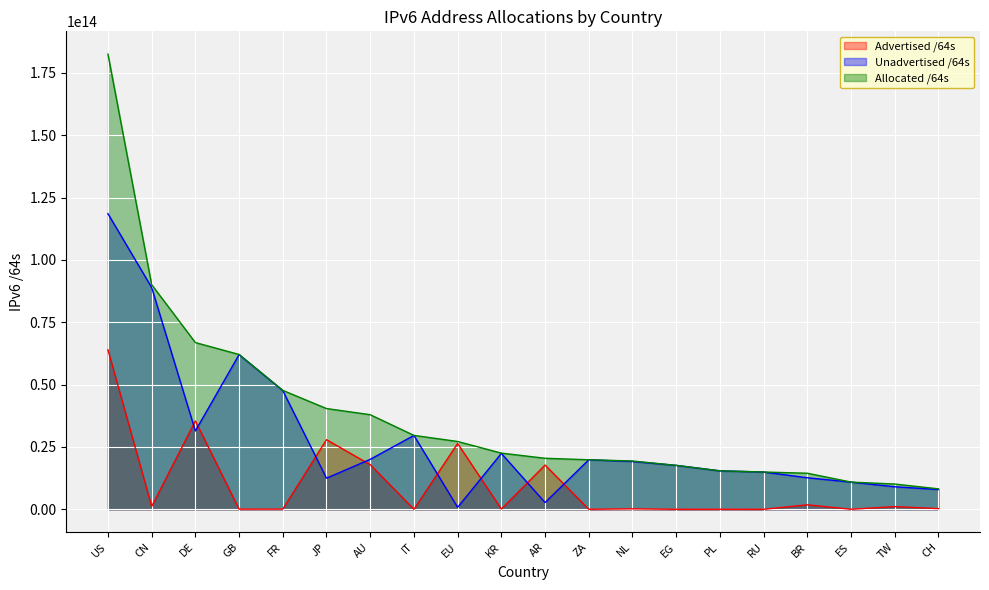

Which category has the lowest value in the Advertised /64s series?

RU